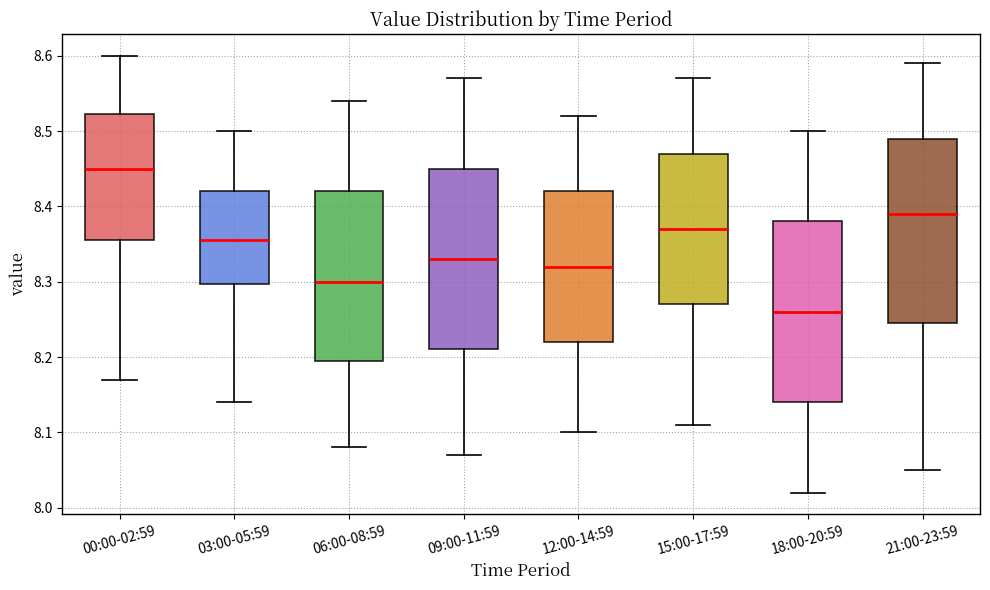

Where does the median line of the box for 15:00-17:59 sit on the y-axis? The values are not printed on the chart, so give them approximately, as read against the axis.

8.37